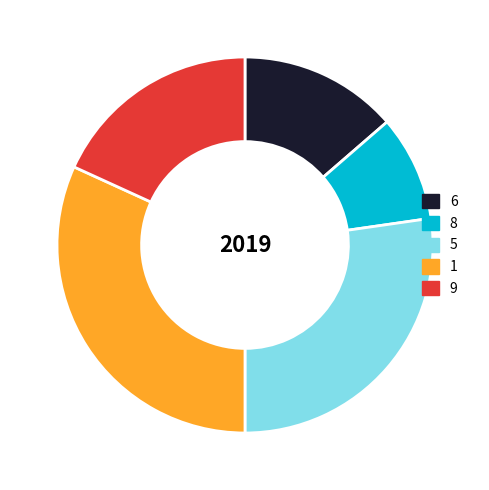

Rank the categories by value from highest to lowest.

1, 5, 9, 6, 8